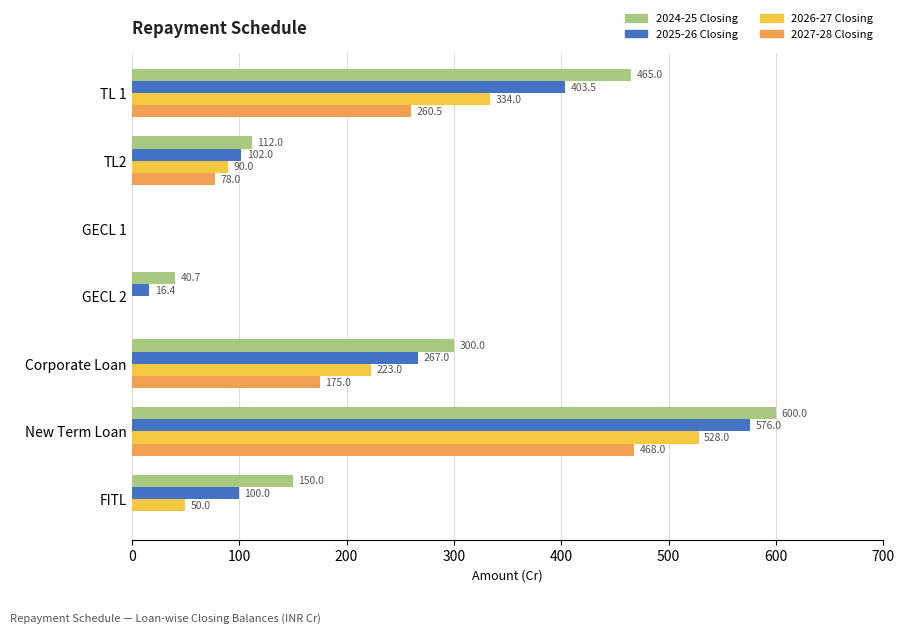

What is the sum of all 2026-27 Closing values?

1225.0